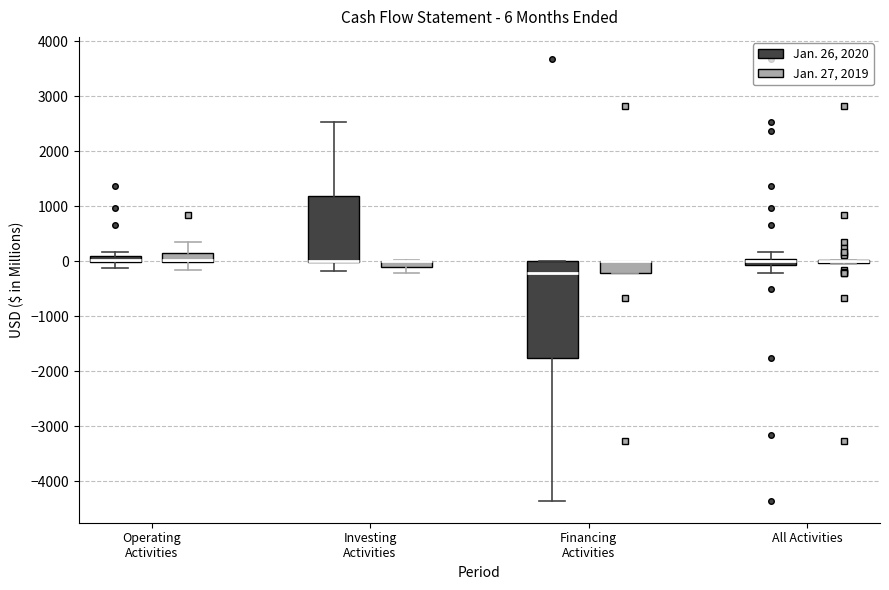

Comparing the boxes themselves (not the whiskers), which one is the tallest?

Financing Activities (Jan. 26, 2020)